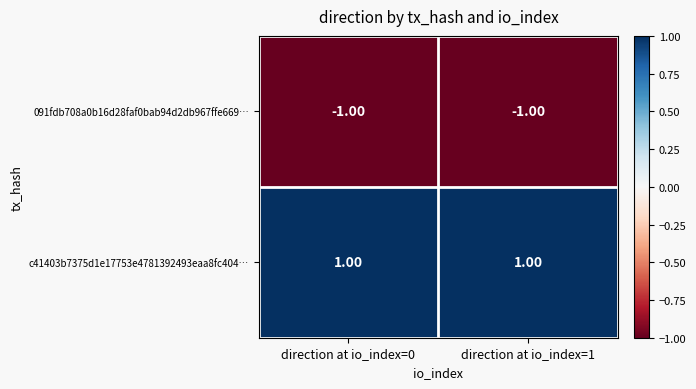

List the series in order of their peak value, highest first.

c41403b7375d1e17753e4781392493eaa8fc404…, 091fdb708a0b16d28faf0bab94d2db967ffe669…